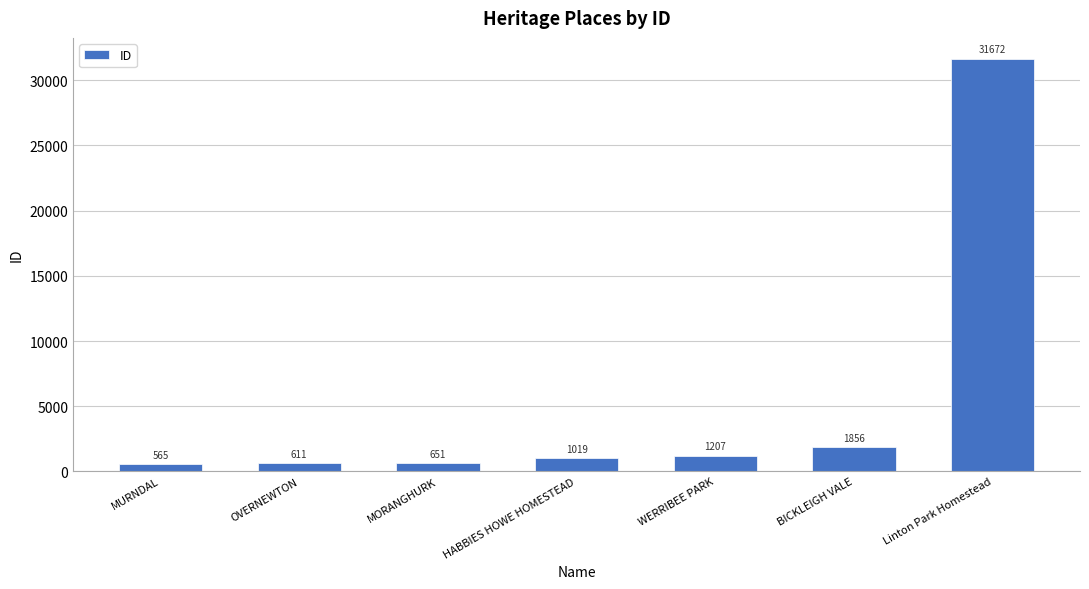

Rank the categories by value from lowest to highest.

MURNDAL, OVERNEWTON, MORANGHURK, HABBIES HOWE HOMESTEAD, WERRIBEE PARK, BICKLEIGH VALE, Linton Park Homestead